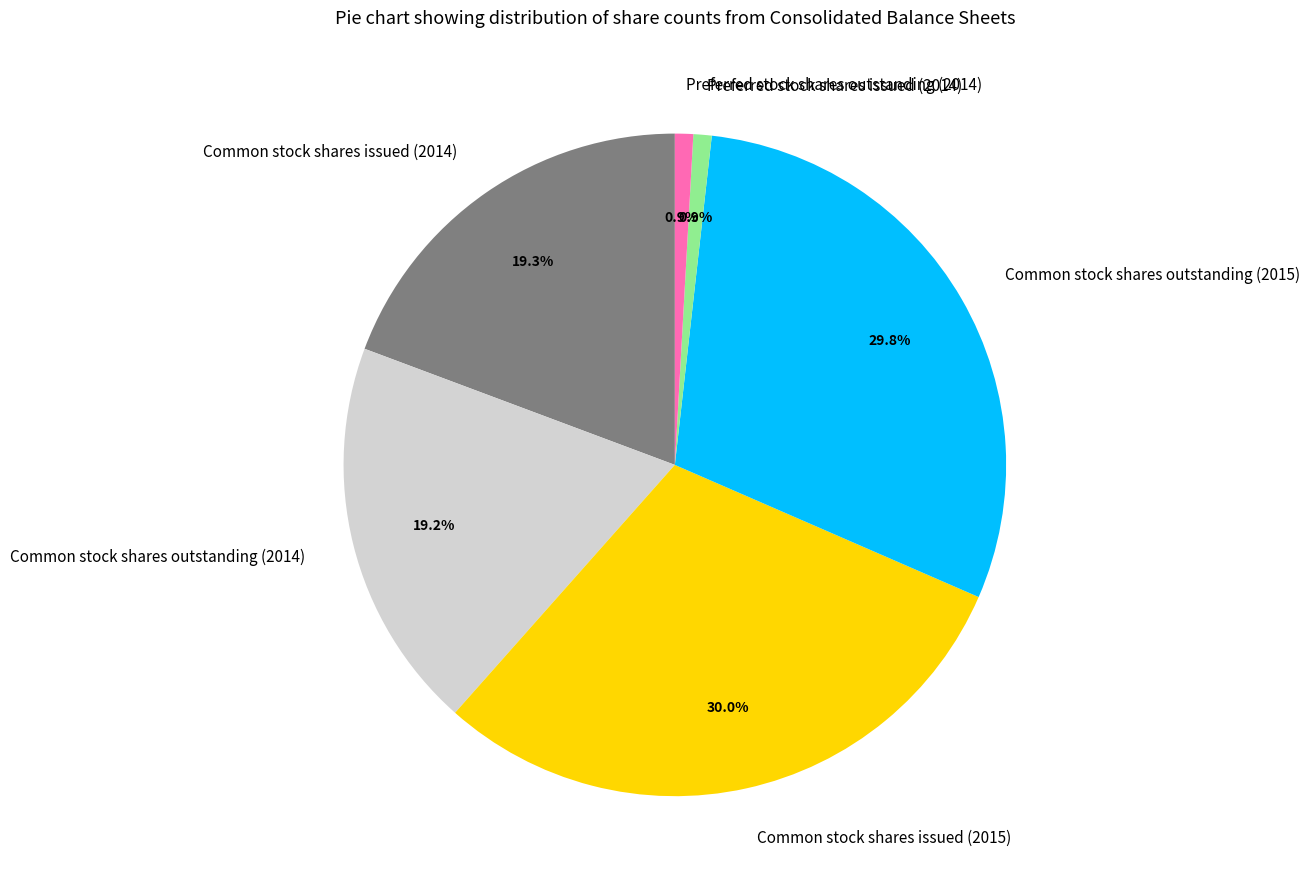

How many segments does this pie chart have?

6